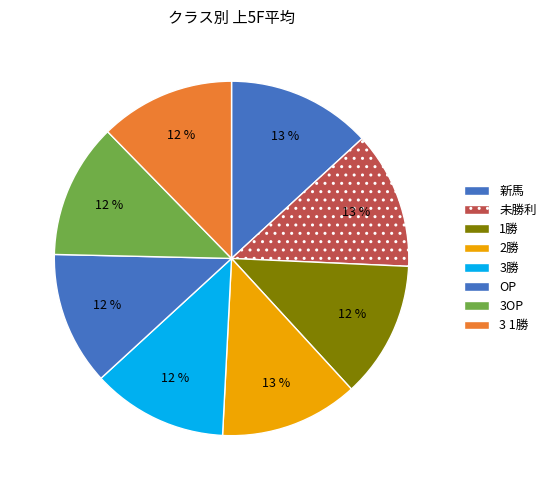

How many segments does this pie chart have?

8